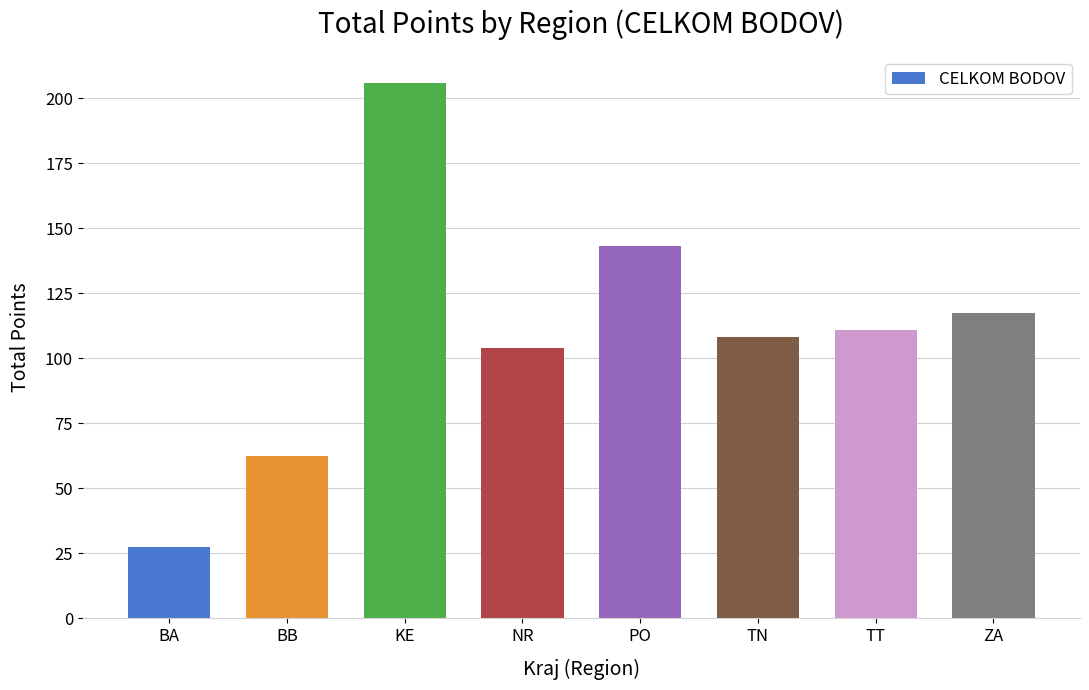

List the labels in order of value, largest first.

KE, PO, ZA, TT, TN, NR, BB, BA